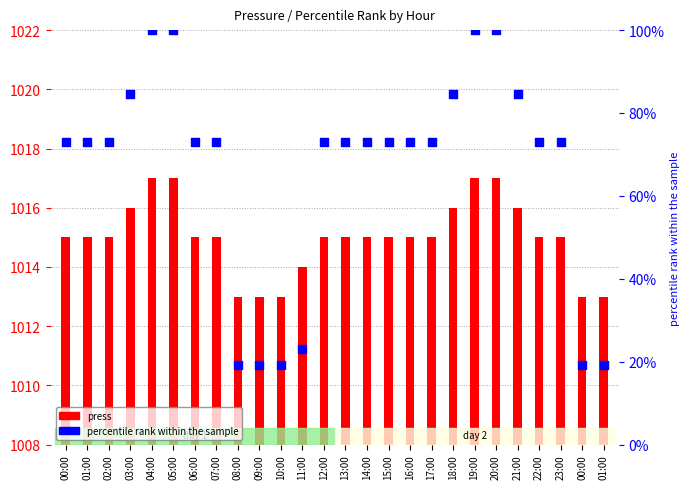

Which series has the largest total across all categories?

press